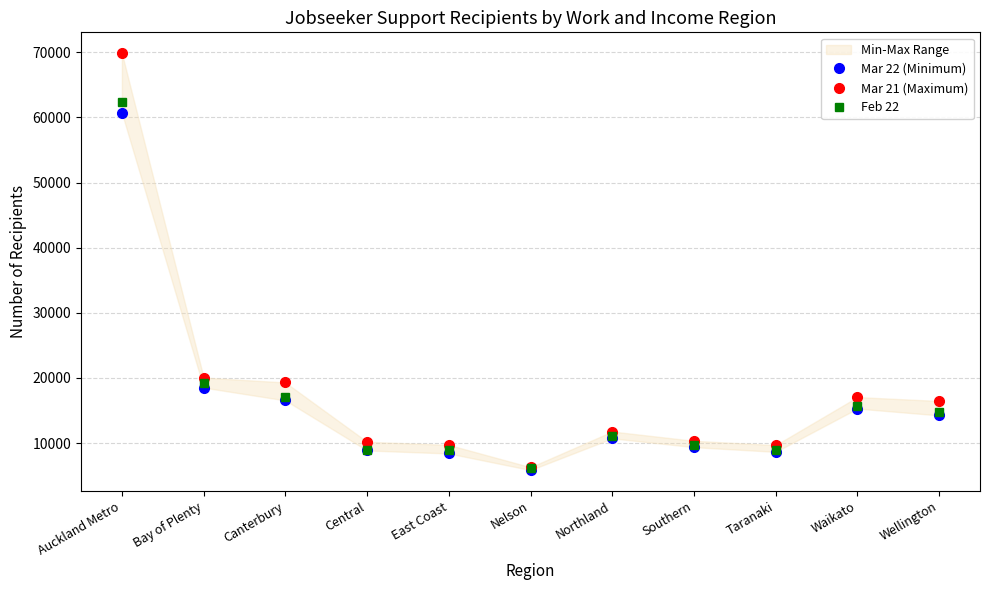

At Wellington, list the series in order from smallest to largest.

Mar 22 (Minimum), Feb 22, Mar 21 (Maximum)